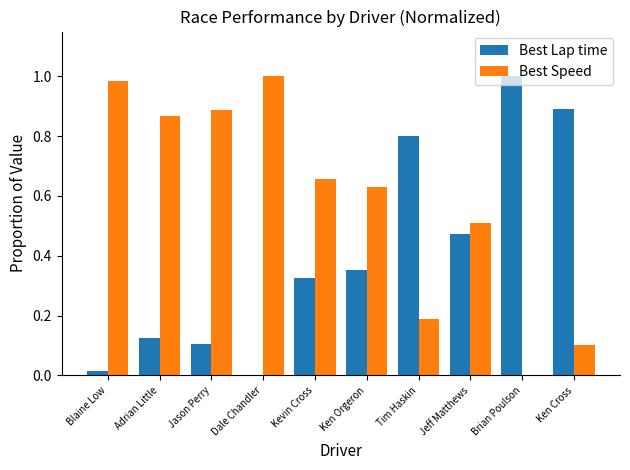

The Best Speed series shows 0.9 at Jason Perry. True or false?

True